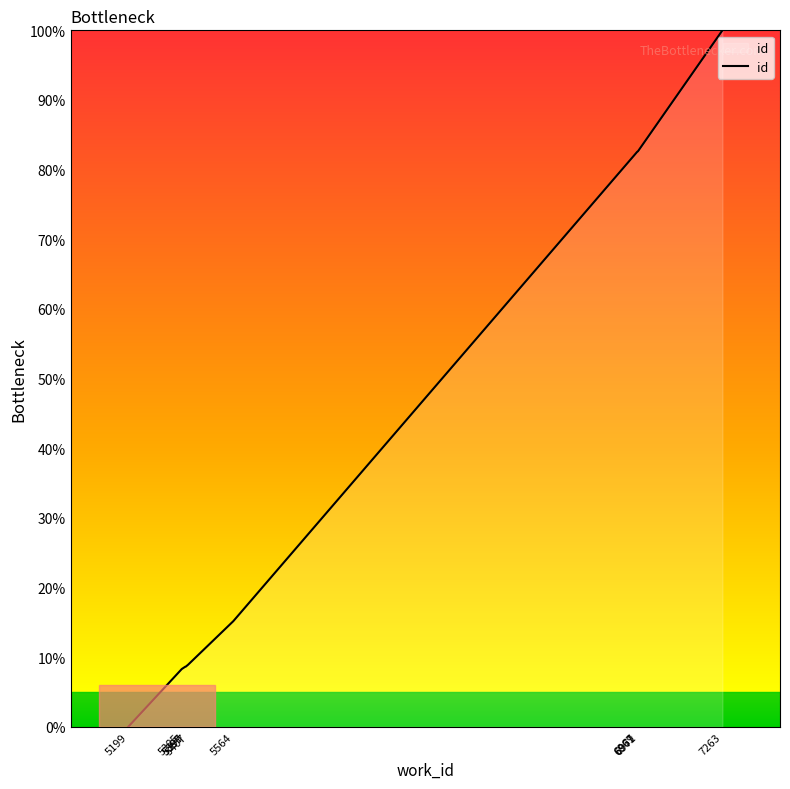

Read the value at 6969.

82.6